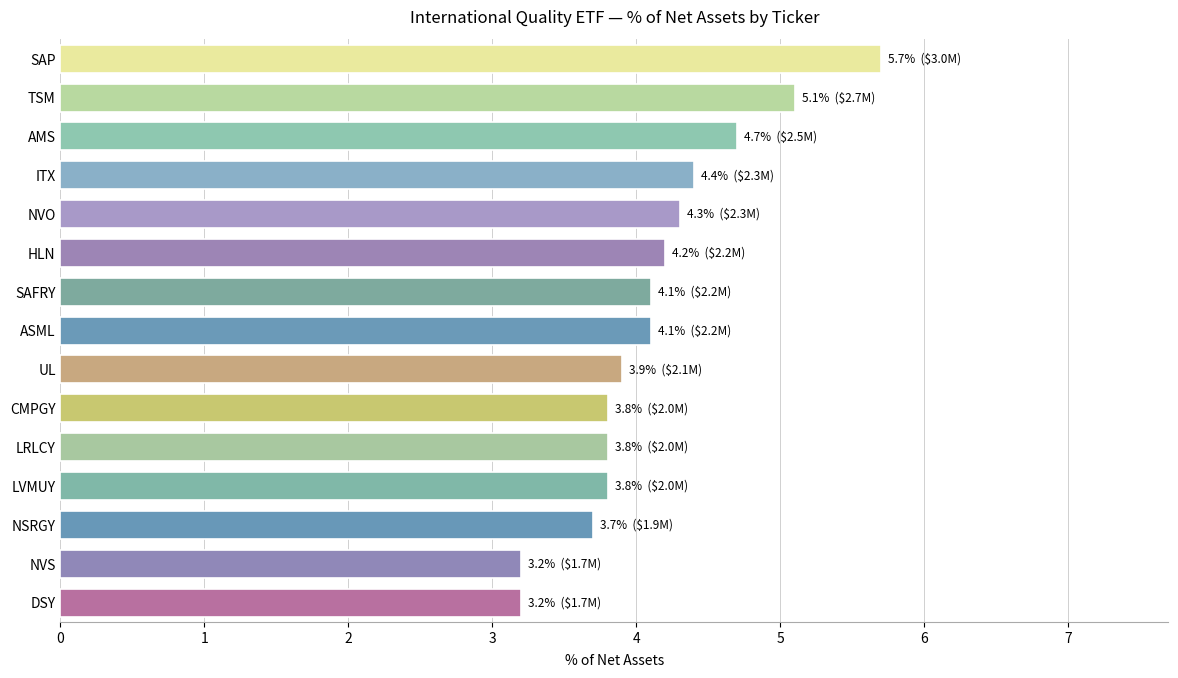

Is it true that the value at NVO is 1.0?

False